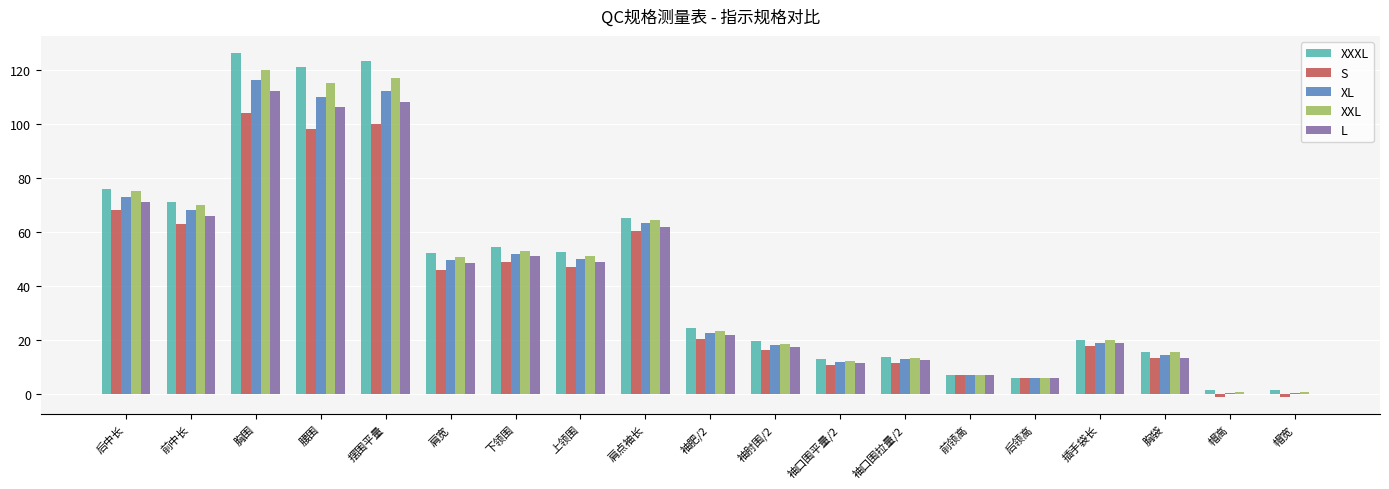

What is the sum of all XXXL values?

863.9